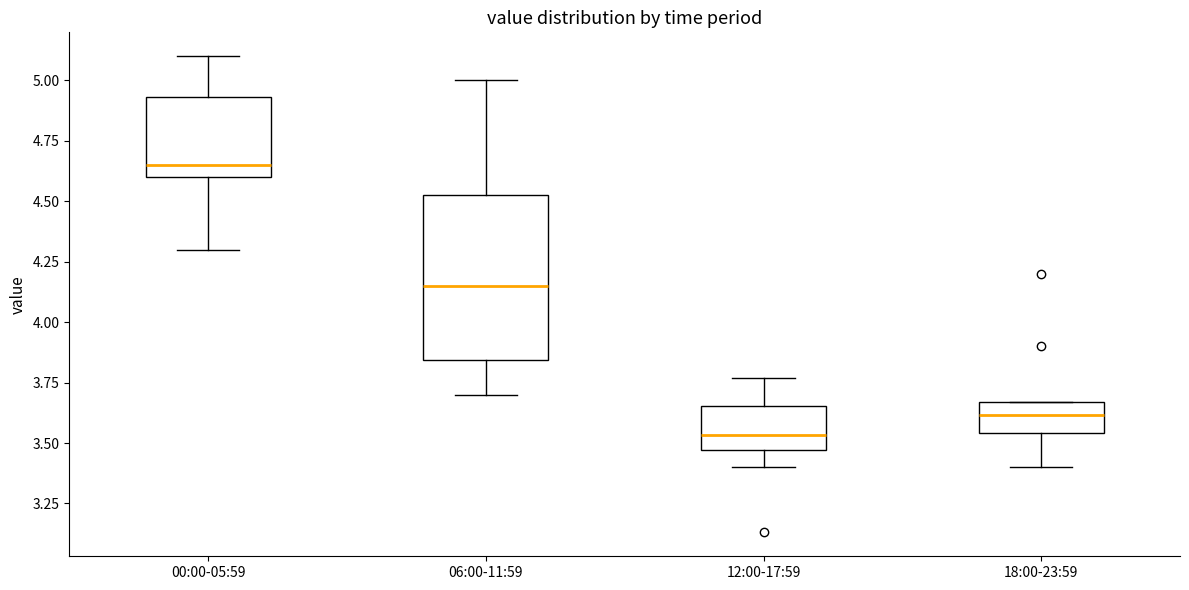

Reading left to right, read every box against the y-axis: the position of its median line, the range the box covers, and the ends of its whiskers. The values are not printed on the chart, so give them approximately, as read against the axis.

00:00-05:59: median 4.65, box 4.60 to 4.95, whiskers 4.30 to 5.10
06:00-11:59: median 4.15, box 3.85 to 4.55, whiskers 3.70 to 5.00
12:00-17:59: median 3.55, box 3.45 to 3.65, whiskers 3.40 to 3.75
18:00-23:59: median 3.60, box 3.55 to 3.65, whiskers 3.40 to 3.65